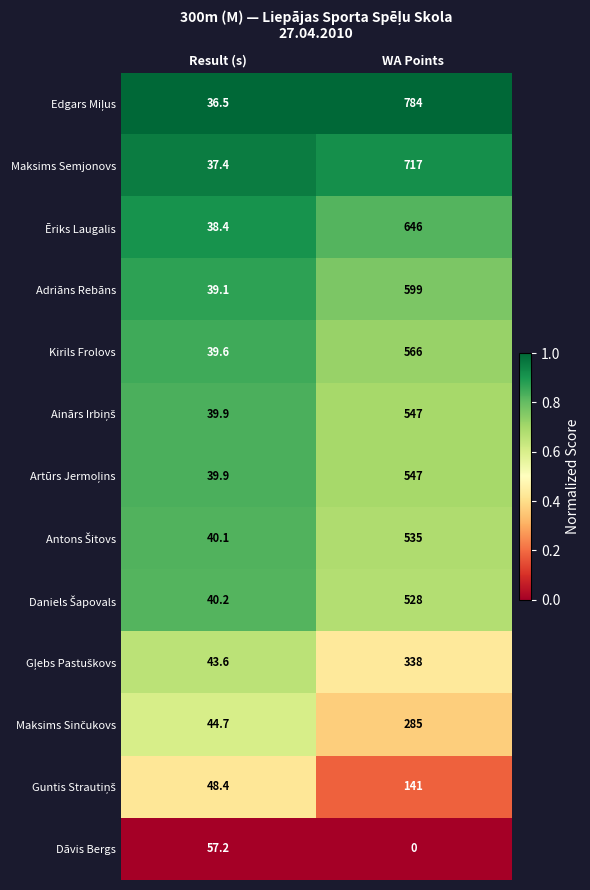

What is the maximum value shown in the chart?

784.0